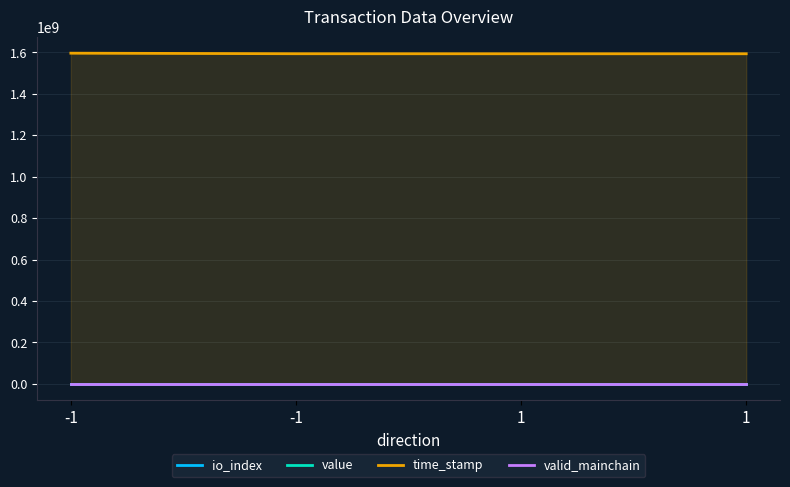

Is it true that value equals 0.0 at -1?

True